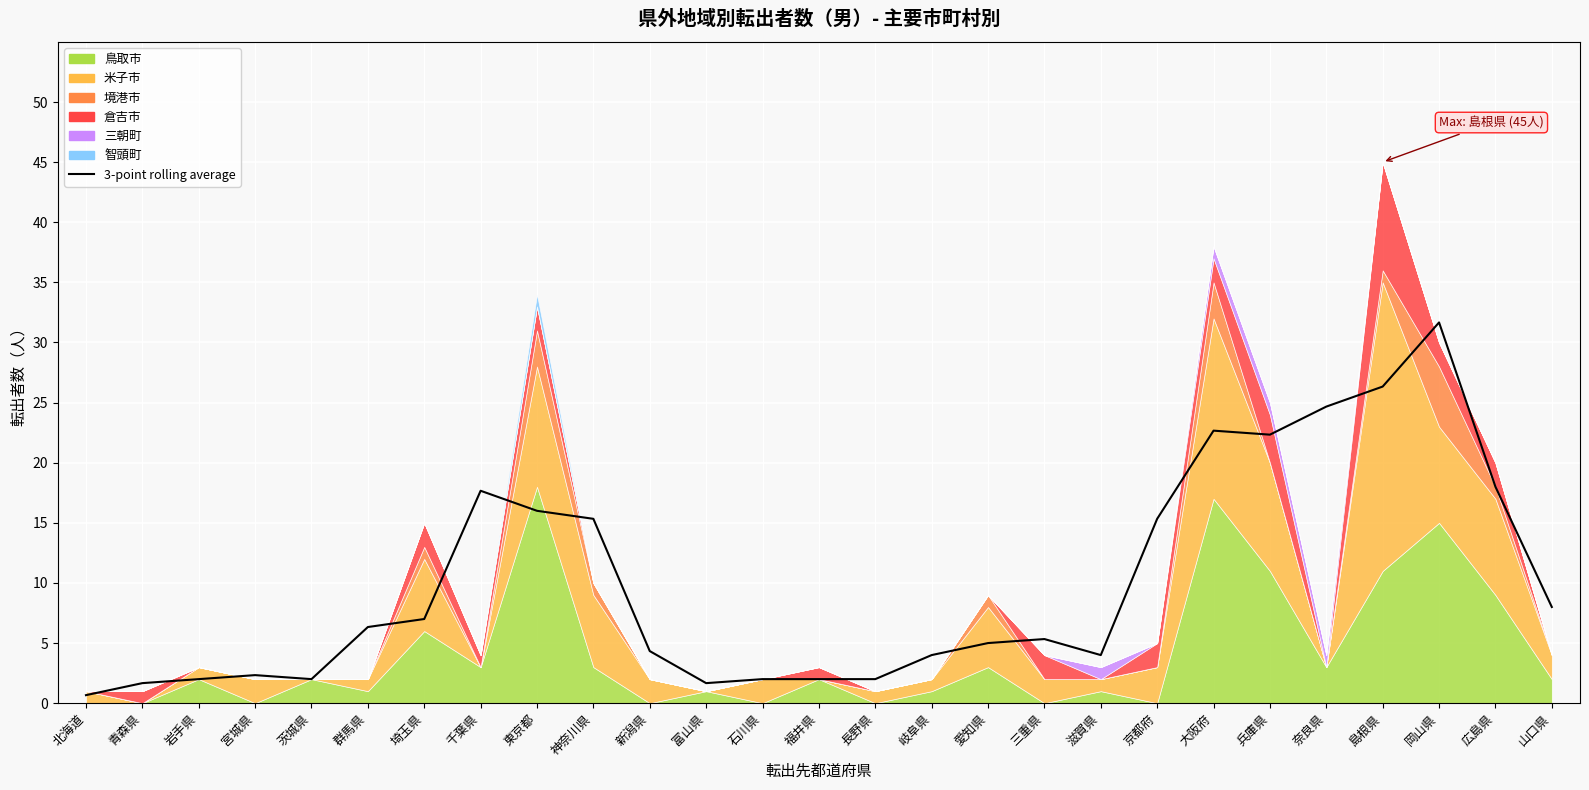

Read the value at 三重県.

5.3